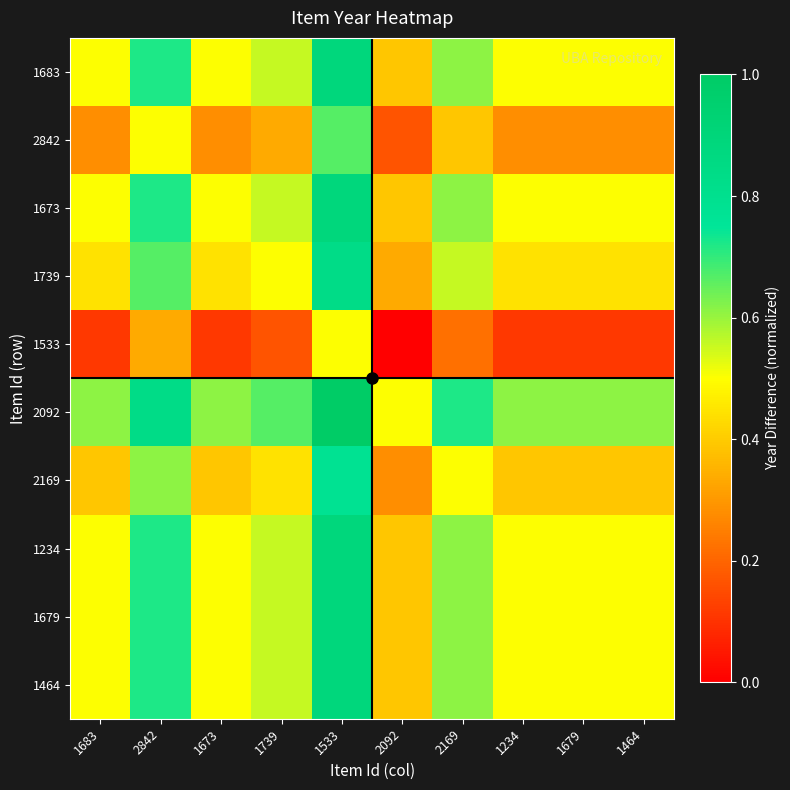

Reading left to right, transcribe all the data shown in this chart.

1683: 1683=0.5	2842=0.7	1673=0.5	1739=0.6	1533=0.9	2092=0.4	2169=0.6	1234=0.5	1679=0.5	1464=0.5
2842: 1683=0.3	2842=0.5	1673=0.3	1739=0.3	1533=0.7	2092=0.2	2169=0.4	1234=0.3	1679=0.3	1464=0.3
1673: 1683=0.5	2842=0.7	1673=0.5	1739=0.6	1533=0.9	2092=0.4	2169=0.6	1234=0.5	1679=0.5	1464=0.5
1739: 1683=0.4	2842=0.7	1673=0.4	1739=0.5	1533=0.8	2092=0.3	2169=0.6	1234=0.4	1679=0.4	1464=0.4
1533: 1683=0.1	2842=0.3	1673=0.1	1739=0.2	1533=0.5	2092=0.0	2169=0.2	1234=0.1	1679=0.1	1464=0.1
2092: 1683=0.6	2842=0.8	1673=0.6	1739=0.7	1533=1.0	2092=0.5	2169=0.7	1234=0.6	1679=0.6	1464=0.6
2169: 1683=0.4	2842=0.6	1673=0.4	1739=0.4	1533=0.8	2092=0.3	2169=0.5	1234=0.4	1679=0.4	1464=0.4
1234: 1683=0.5	2842=0.7	1673=0.5	1739=0.6	1533=0.9	2092=0.4	2169=0.6	1234=0.5	1679=0.5	1464=0.5
1679: 1683=0.5	2842=0.7	1673=0.5	1739=0.6	1533=0.9	2092=0.4	2169=0.6	1234=0.5	1679=0.5	1464=0.5
1464: 1683=0.5	2842=0.7	1673=0.5	1739=0.6	1533=0.9	2092=0.4	2169=0.6	1234=0.5	1679=0.5	1464=0.5